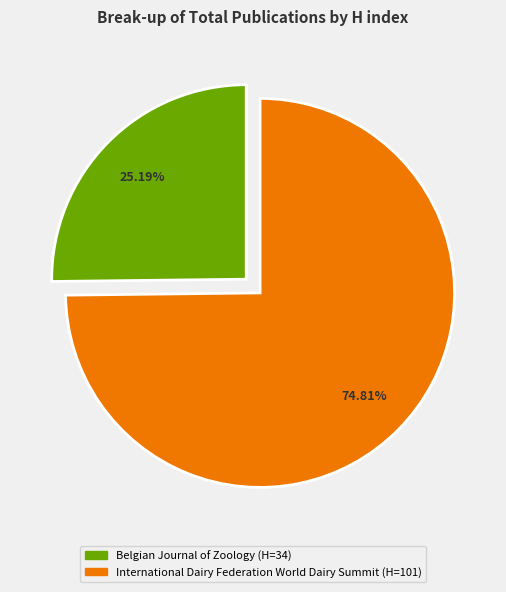

The International Dairy Federation World Dairy Summit slice represents 86% of the pie. True or false?

False